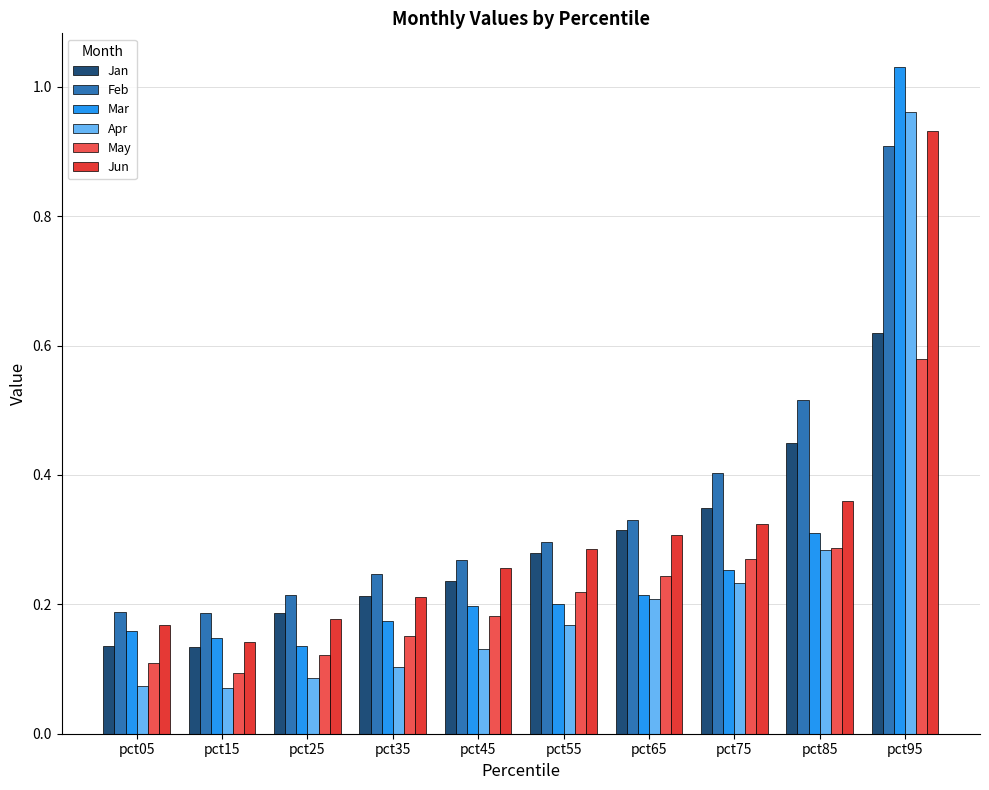

Which series has the widest spread of values?

Mar